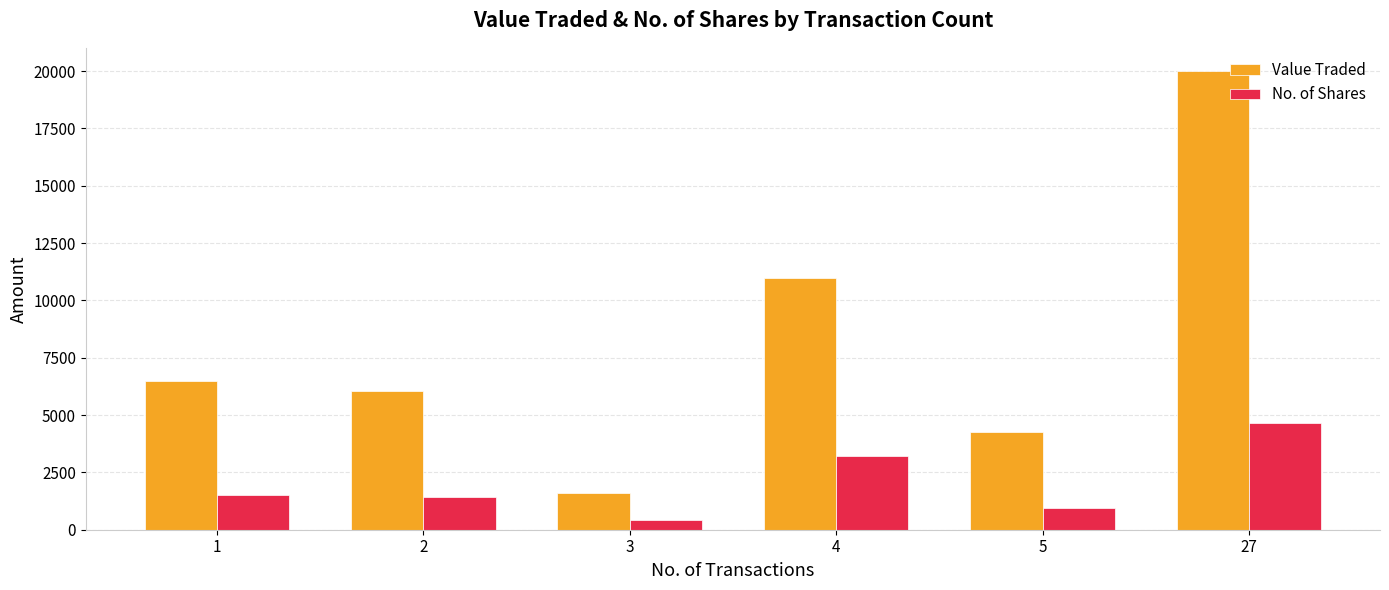

Does the chart contain stacked bars?

No